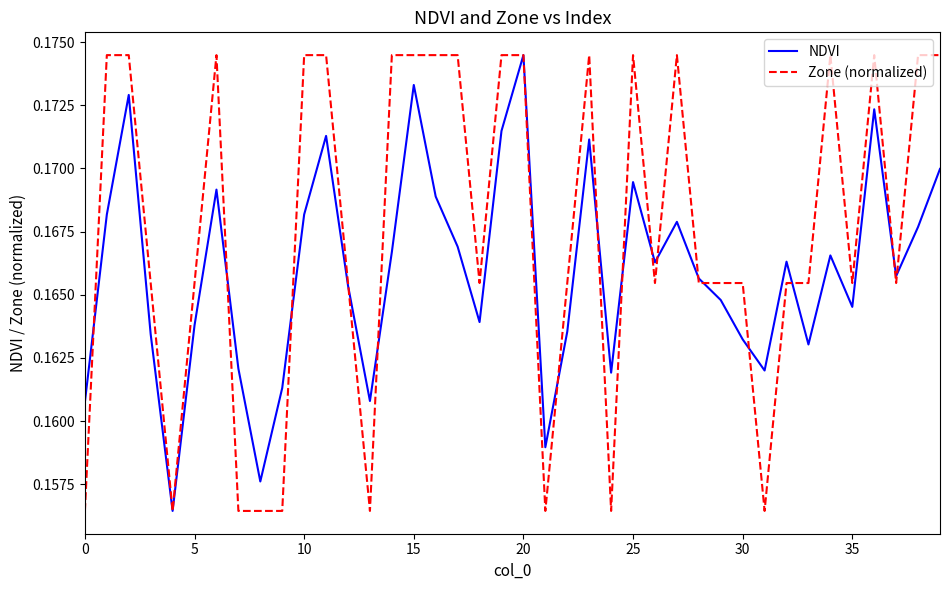

List the series in order of their overall mean, lowest first.

NDVI, Zone (normalized)